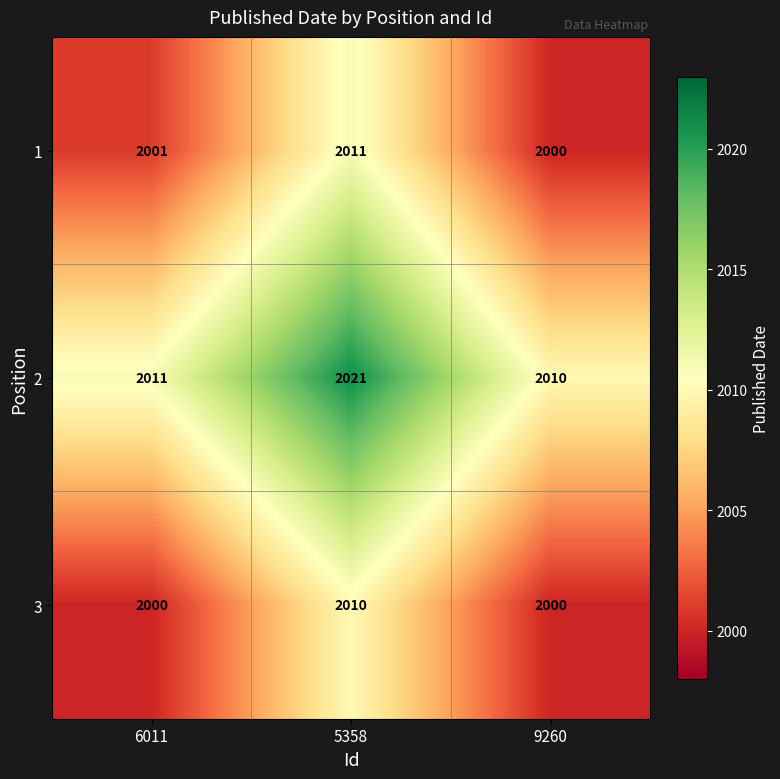

What is the greatest value displayed?

2021